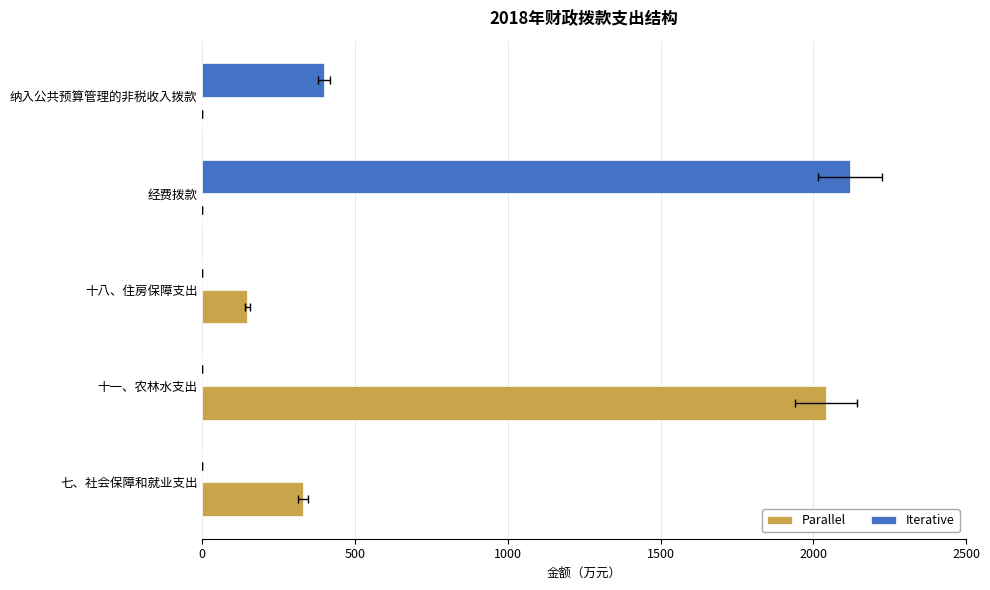

How many groups of bars are there?

5